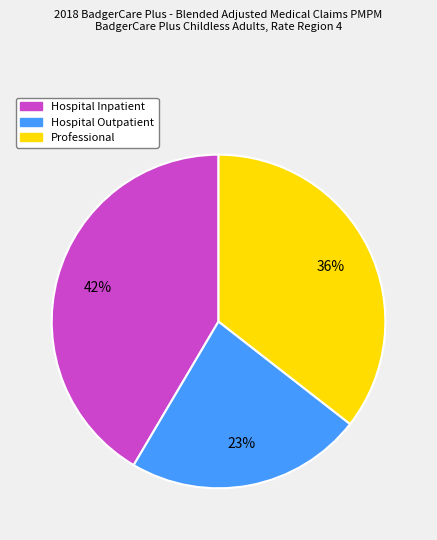

Which has a higher value, Hospital Inpatient or Hospital Outpatient?

Hospital Inpatient